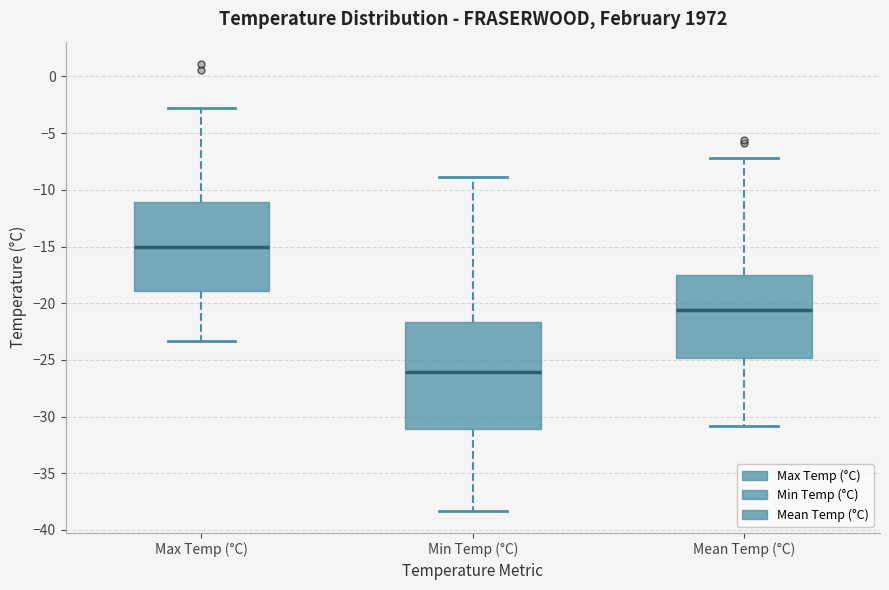

Where does the median line of the box for Mean Temp (°C) sit on the y-axis? The values are not printed on the chart, so give them approximately, as read against the axis.

-20.5